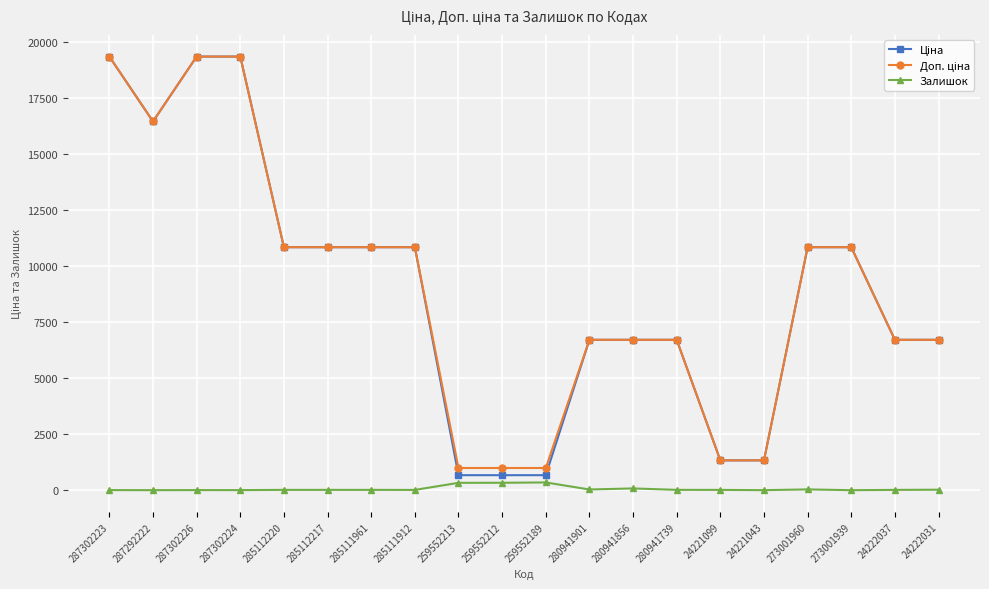

What is the difference between the highest and lowest values at 259552213?

661.7